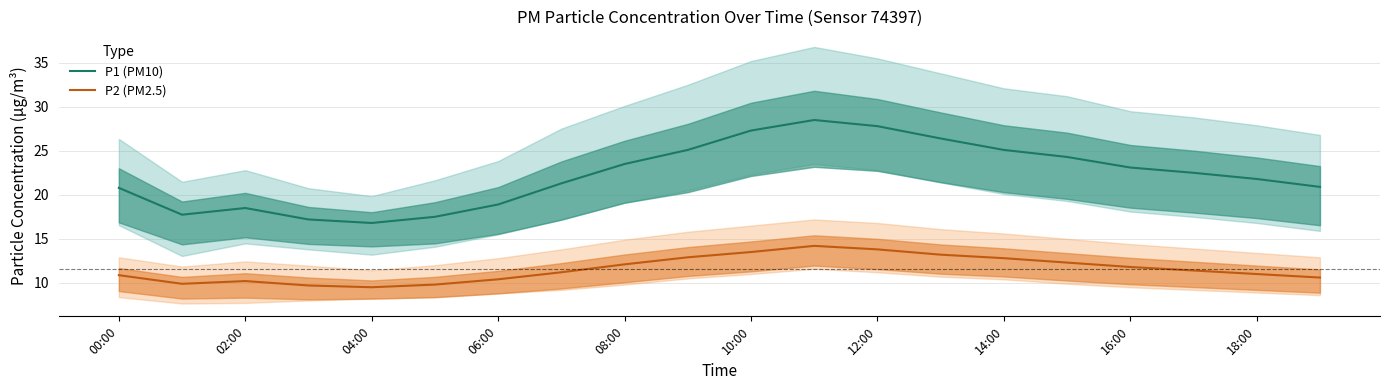

True or false: P2 (PM2.5) and P1 (PM10) cross at least once.

False